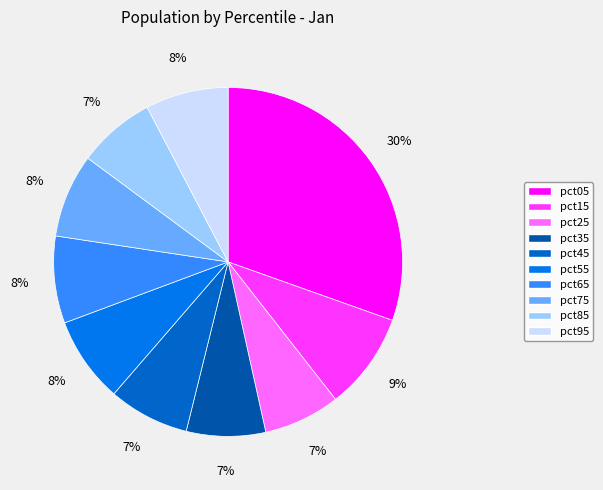

What is the smallest slice in the pie chart?

pct25